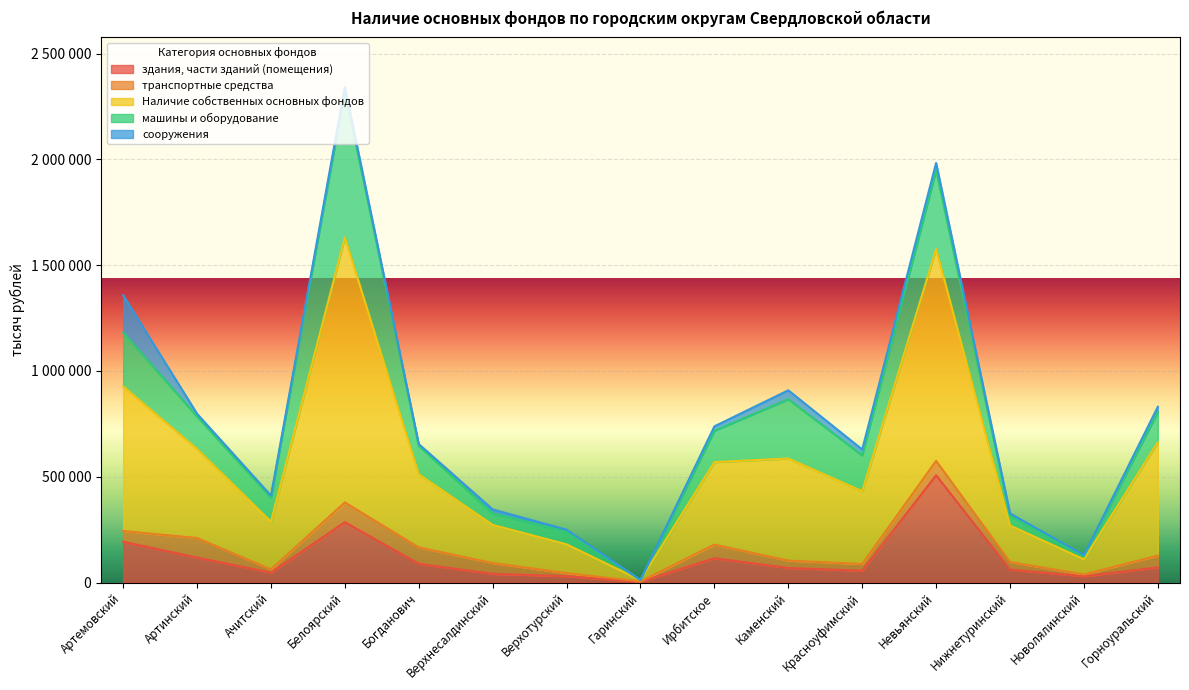

Which label corresponds to the smallest value in the chart?

Гаринский